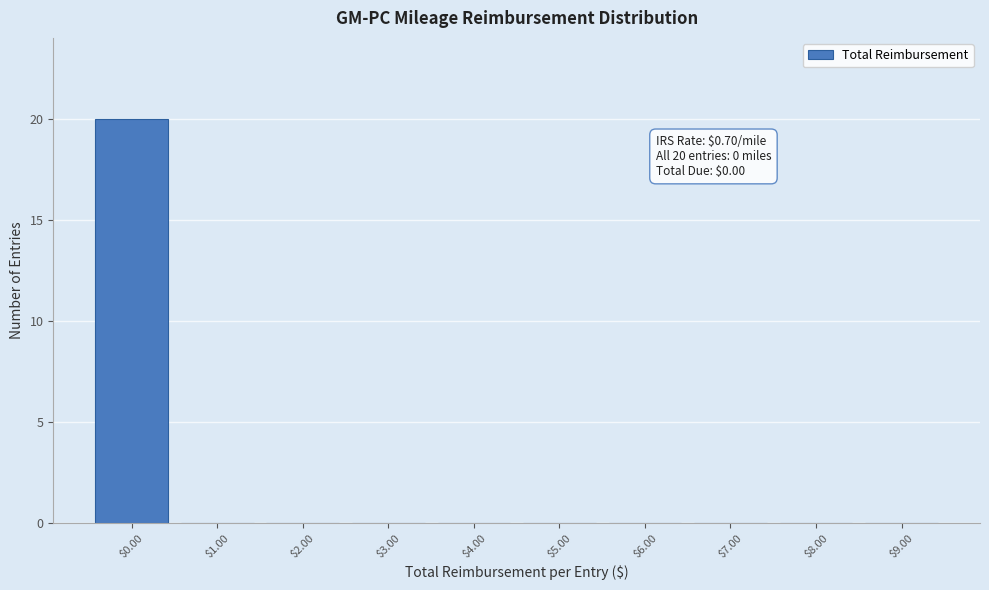

Over which range of the x-axis is the bar tallest?

-0.5 to 0.5